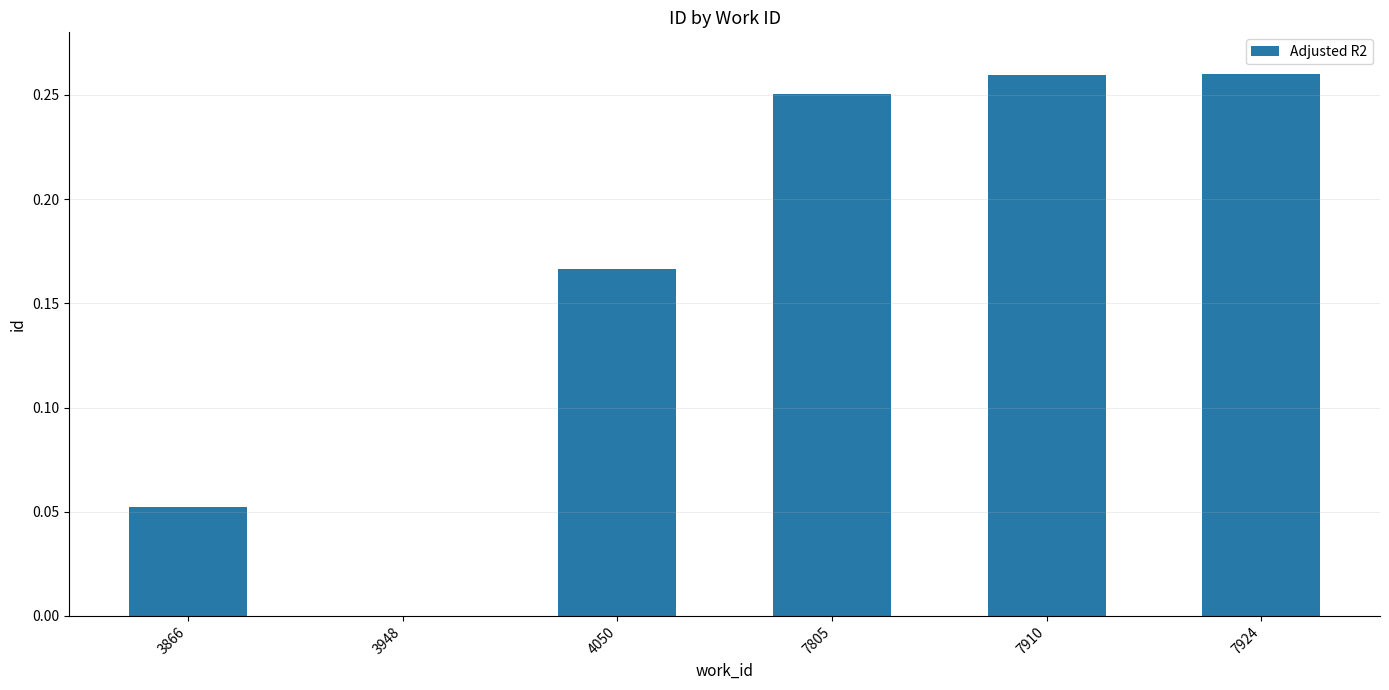

Between 7805 and 3866, which is larger?

7805